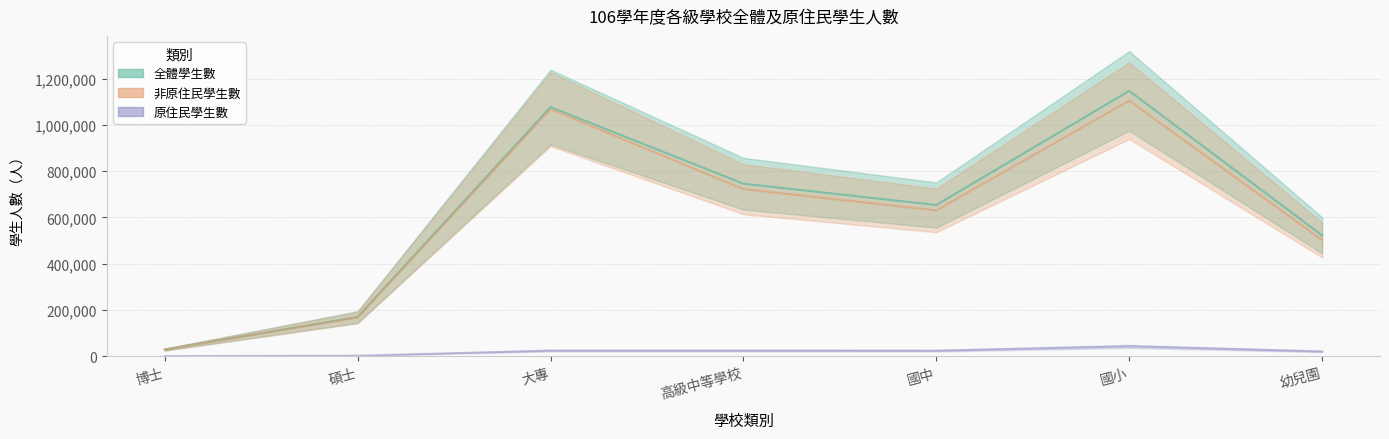

At which category does 非原住民學生數 reach its first local peak?

大專